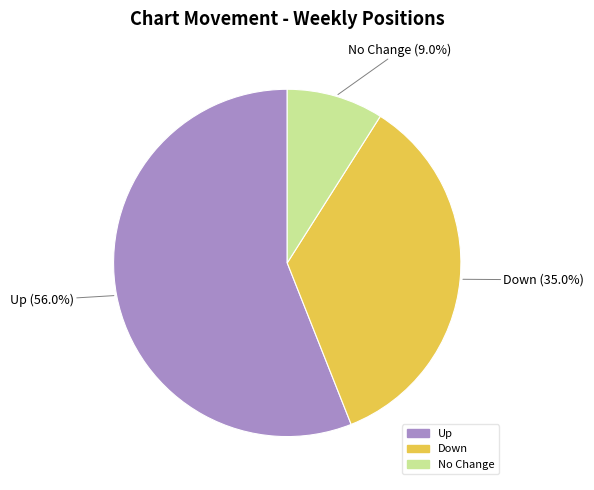

To the nearest percent, what is the difference between the largest and smallest slice percentages?

47%